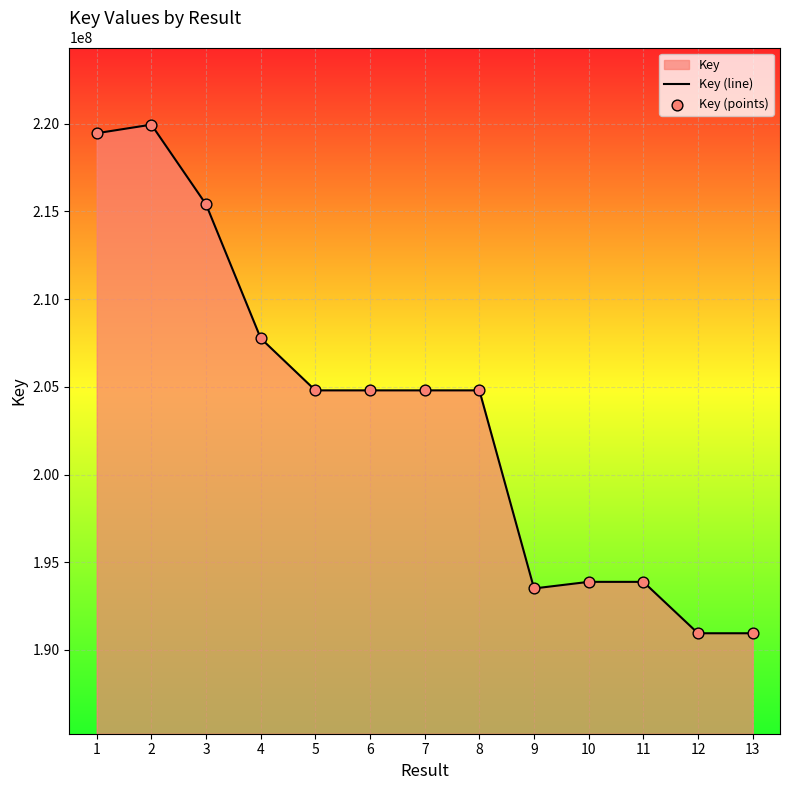

Is the value of Key (points) at 8 greater than the value of Key (line) at 13?

Yes